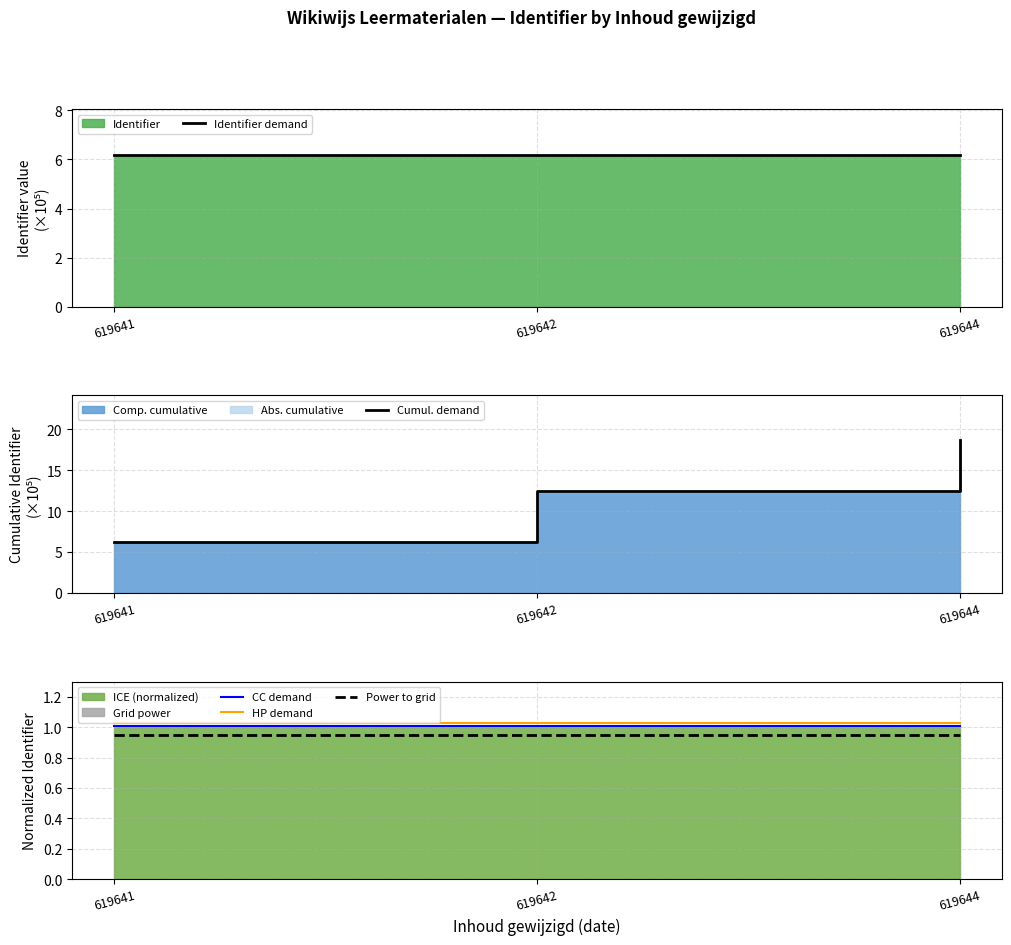

How many CC demand values are between 1 and 2?

3